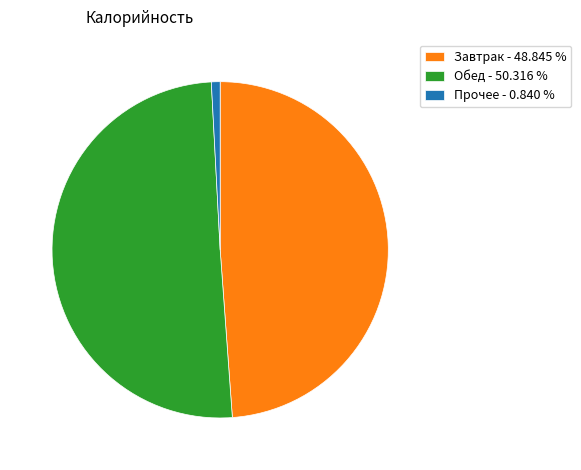

Does Завтрак - 48.845 % account for over 50% of the chart?

No